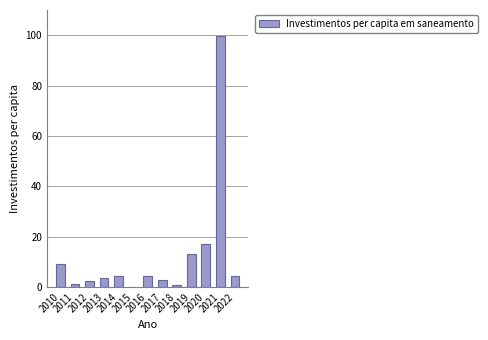

How many categories are shown in the chart?

13